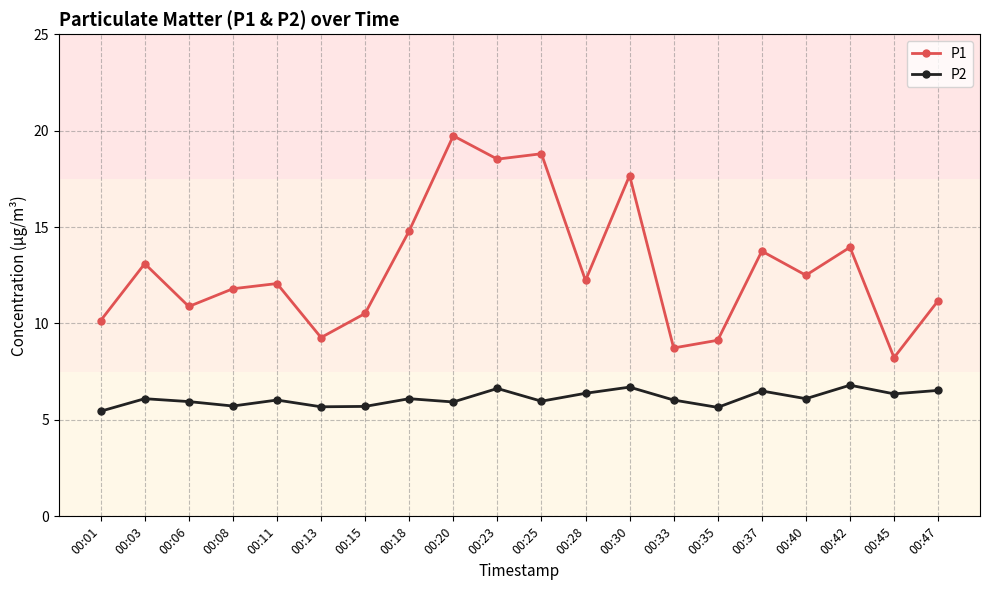

True or false: P1 has more than 1 interior local peaks.

True